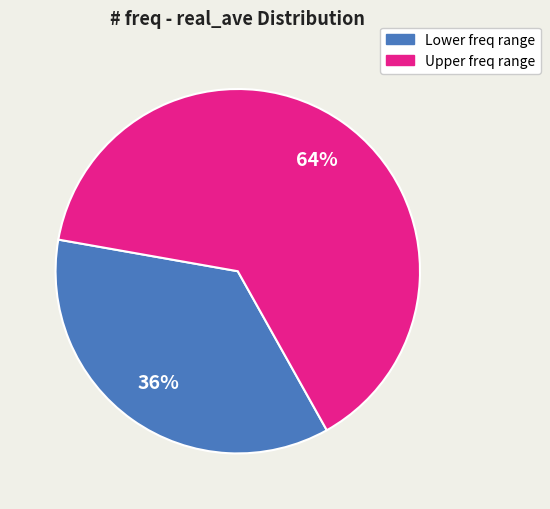

Rank the categories by value from highest to lowest.

Upper freq range, Lower freq range